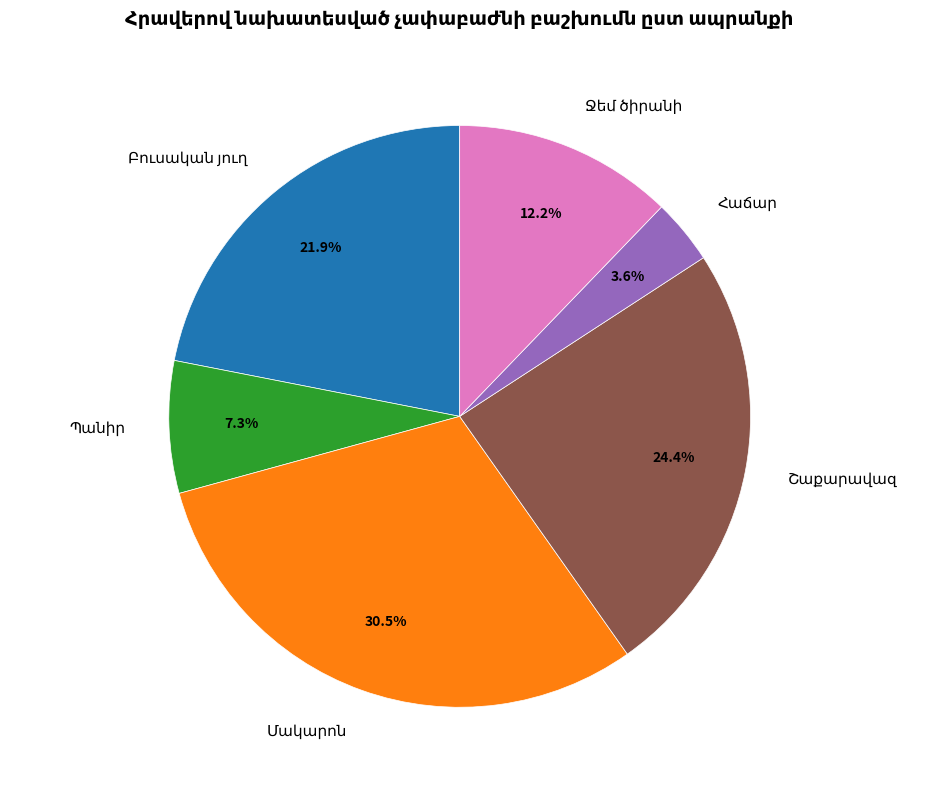

Does any single category account for the majority?

No